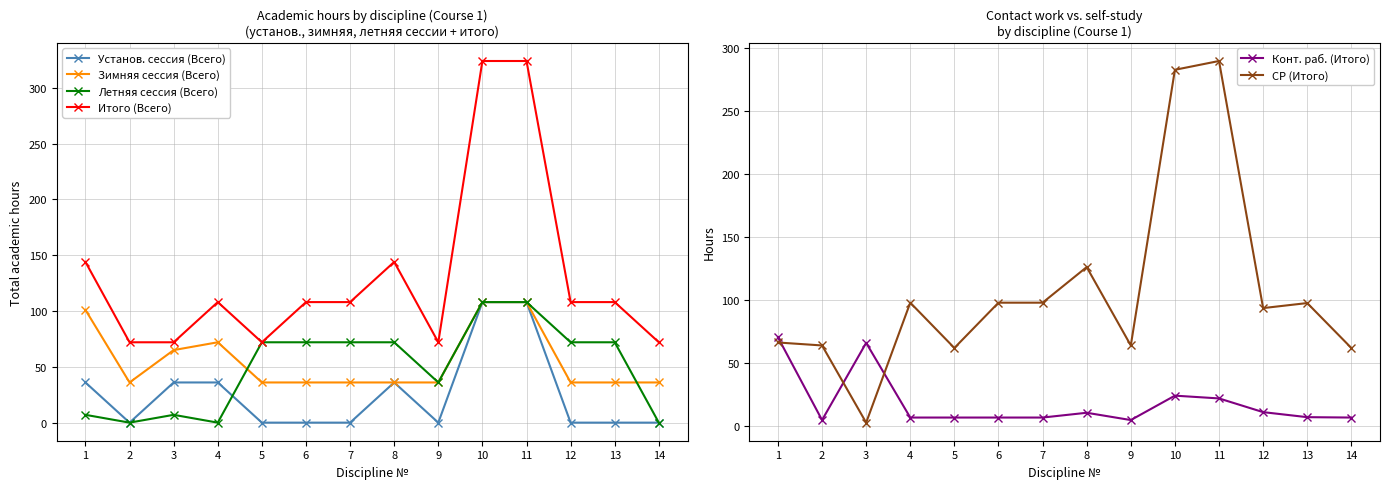

List the labels in order of Зимняя сессия (Всего) value, largest first.

10, 11, 1, 4, 3, 2, 5, 6, 7, 8, 9, 12, 13, 14